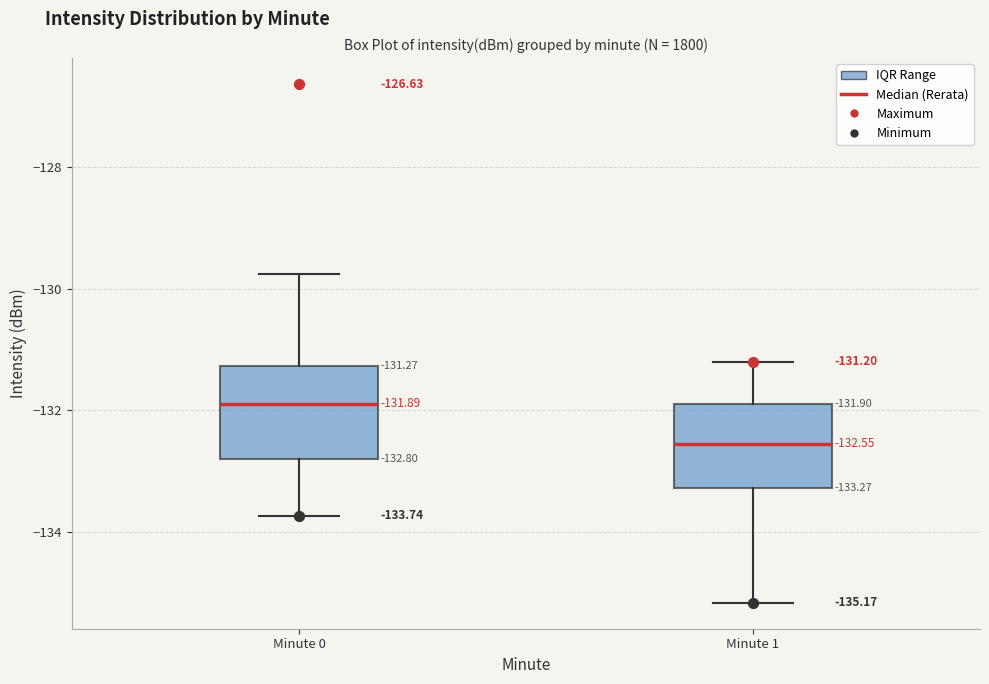

Which box has the lowest median line?

Minute 1